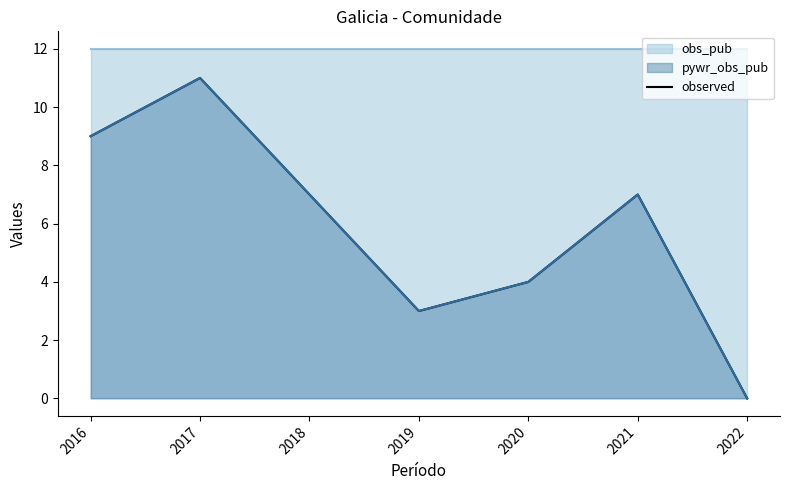

Which category has the highest value across all series?

2017